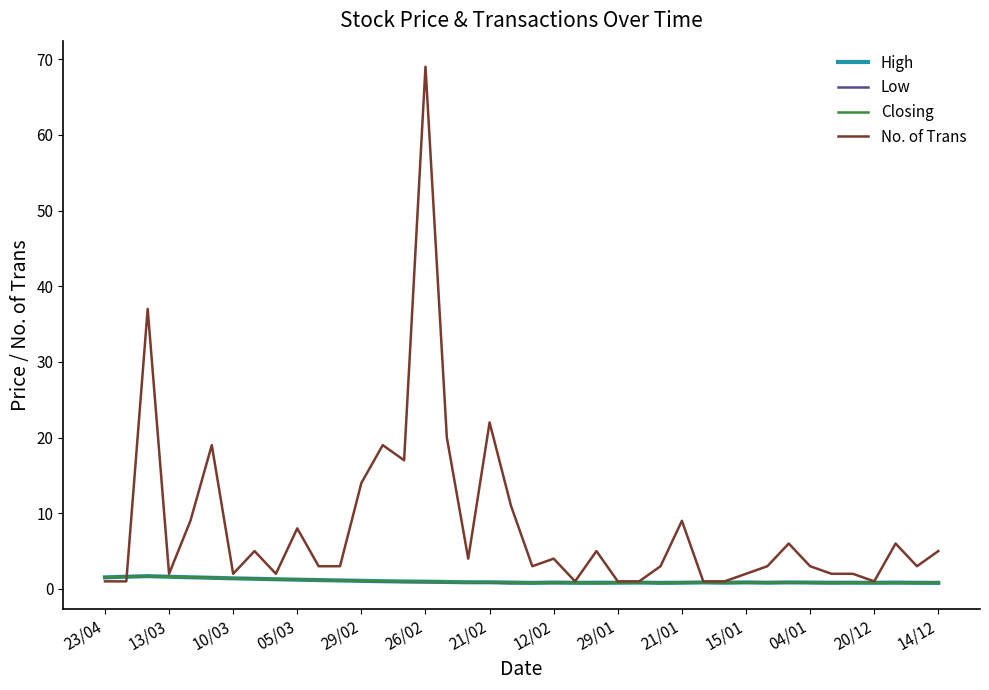

Which series has the largest total across all categories?

No. of Trans